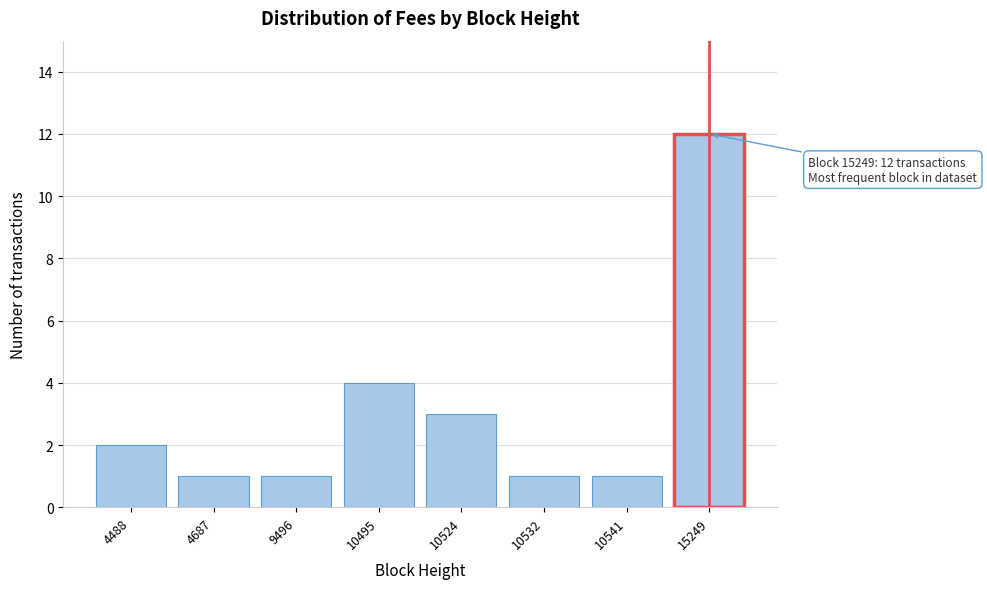

Reading right to left, transcribe all the data shown in this chart.

12	1	1	3	4	1	1	2